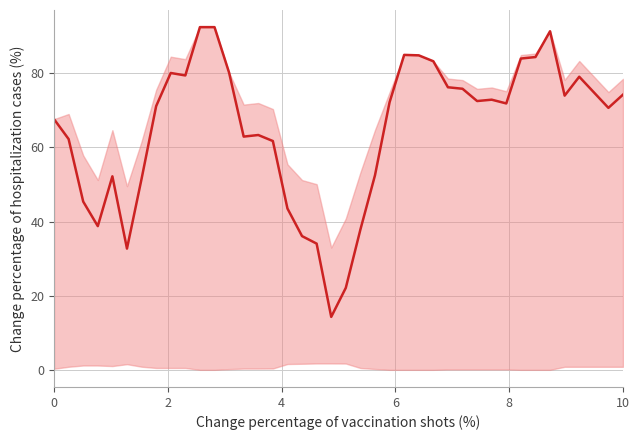

What is the minimum value shown in the chart?

14.3